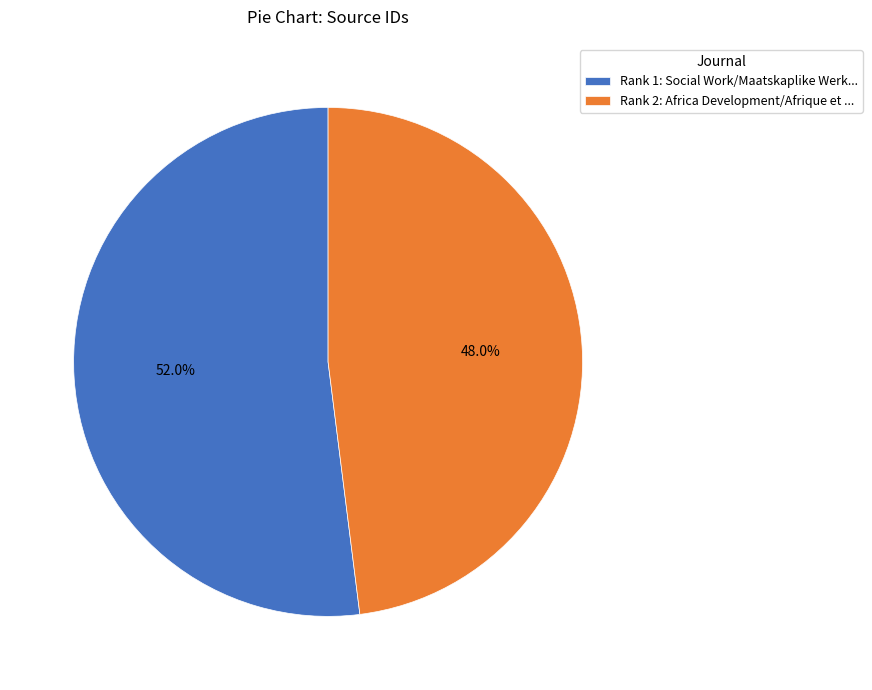

Which category has the biggest portion of the pie?

Rank 1: Social Work/Maatskaplike Werk...